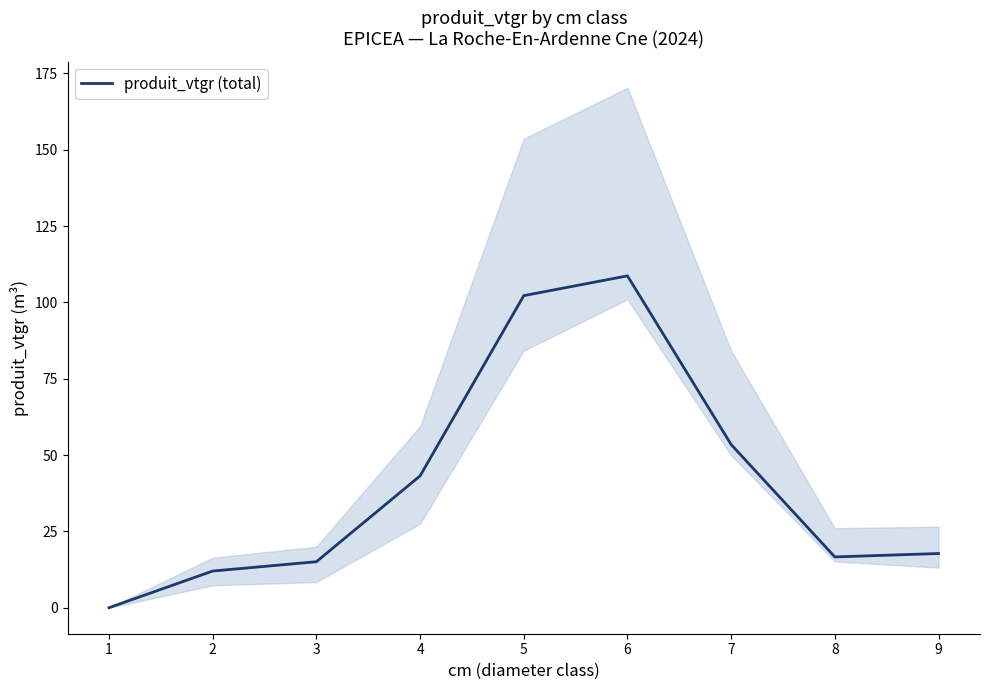

Where does the data first go above 17?

4